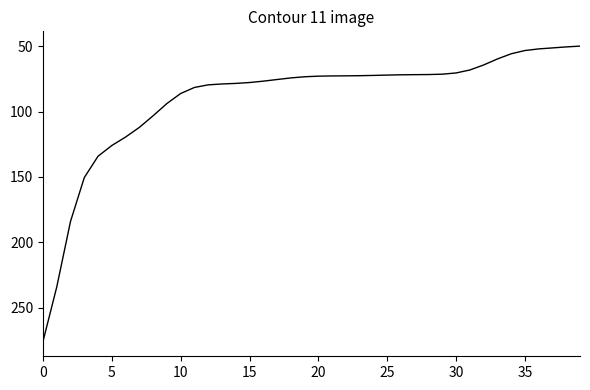

What is the difference between the maximum and minimum values?

226.0